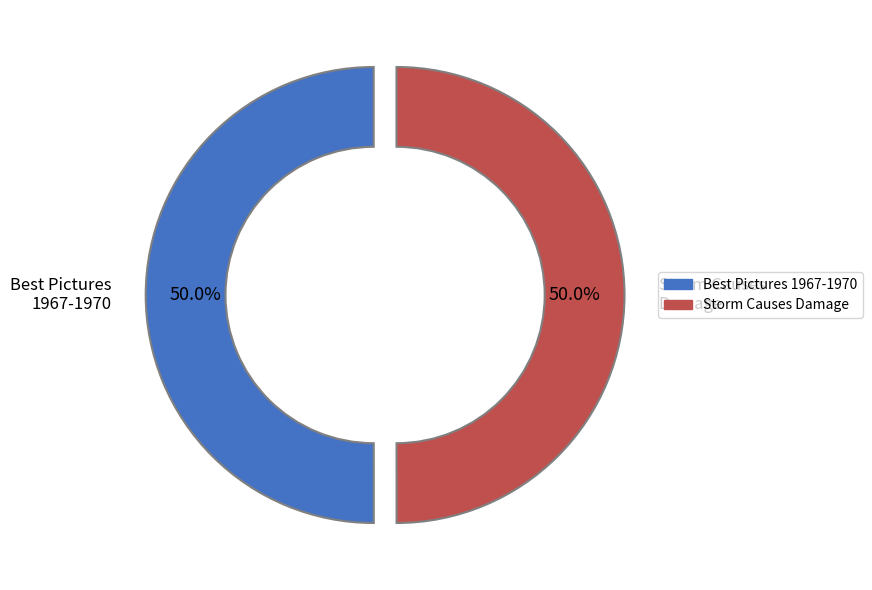

How many slices are in this pie chart?

2